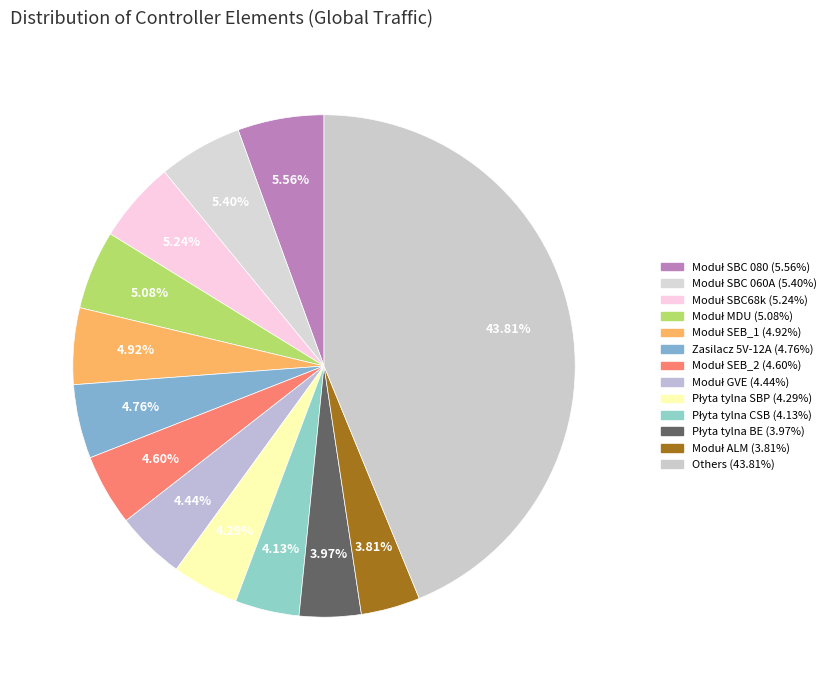

How many segments does this pie chart have?

13